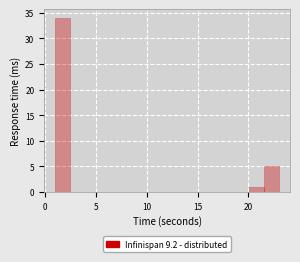

Read against the x-axis, roughly where is the centre of the tallest bar?

1.5